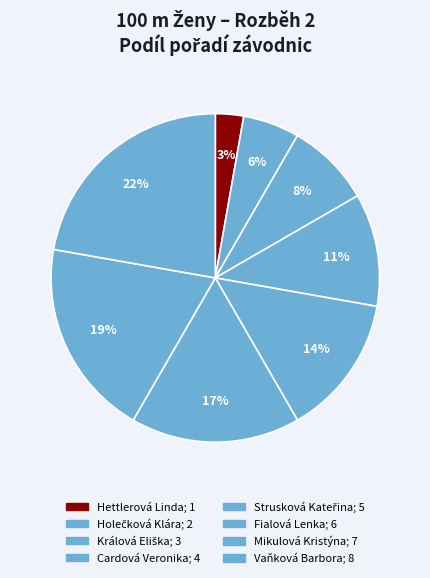

Rank the categories by value from highest to lowest.

Vaňková Barbora, Mikulová Kristýna, Fialová Lenka, Strusková Kateřina, Cardová Veronika, Králová Eliška, Holečková Klára, Hettlerová Linda